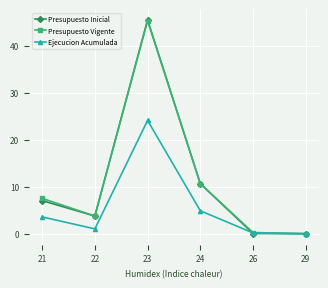

At which label does Ejecucion Acumulada first exceed 3?

21